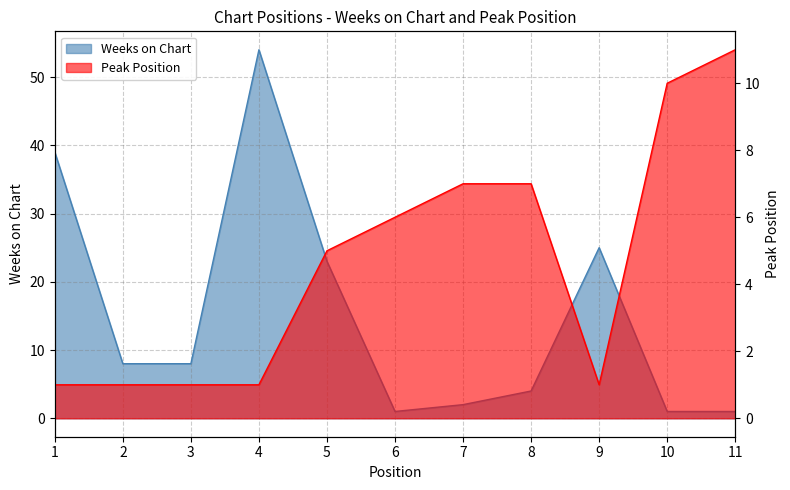

Where do Weeks on Chart and Peak Position first cross each other?

5 and 6